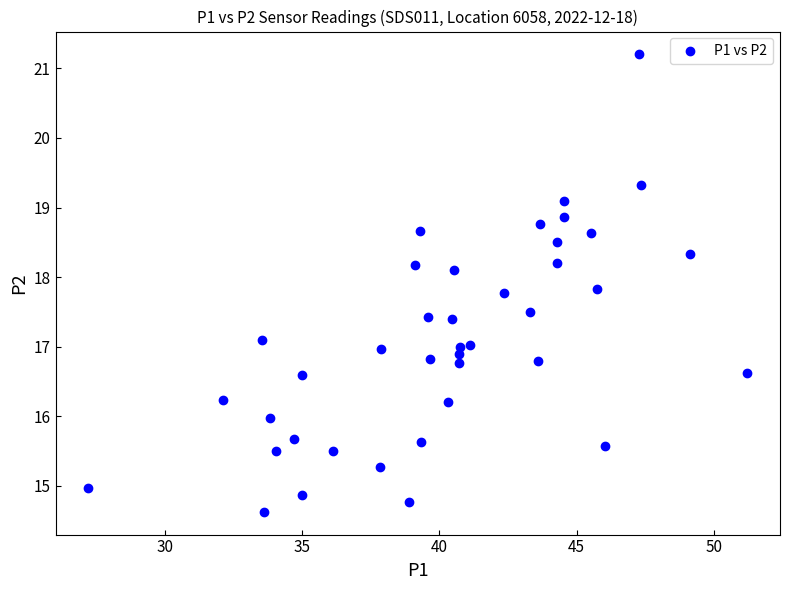

What is the range of Y values (max minus min)?

6.6